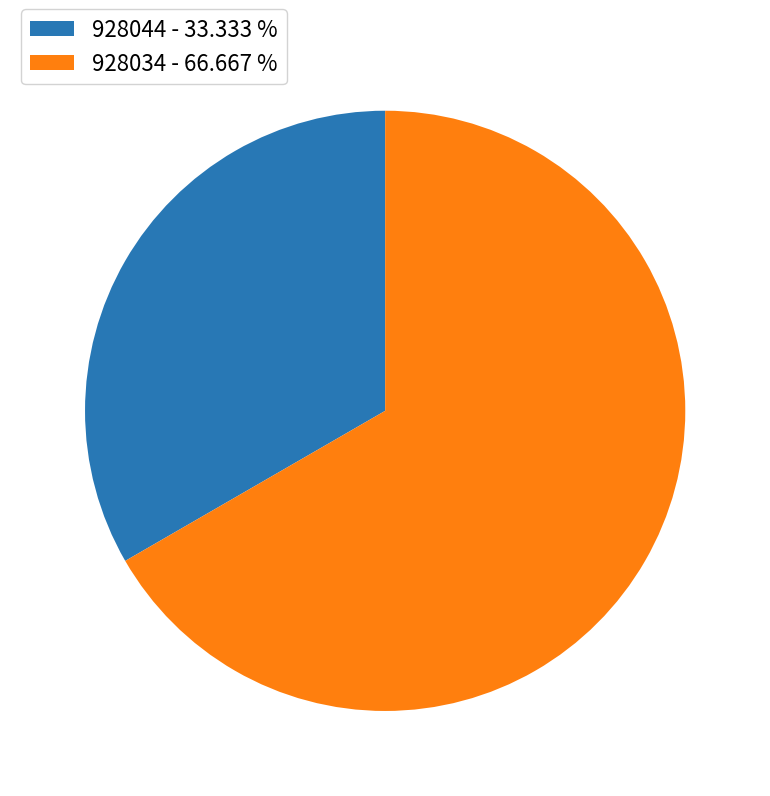

Between 928044 - 33.333 % and 928034 - 66.667 %, which is larger?

928034 - 66.667 %